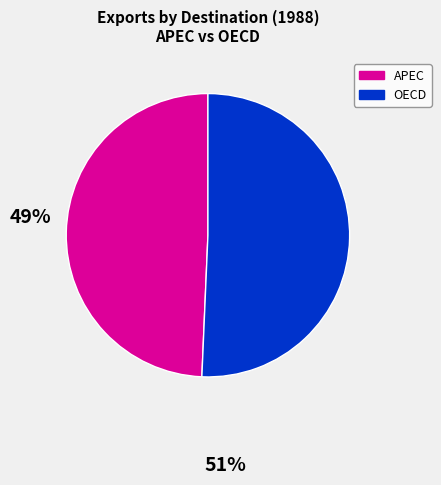

Is it true that APEC is 58% of the pie?

False